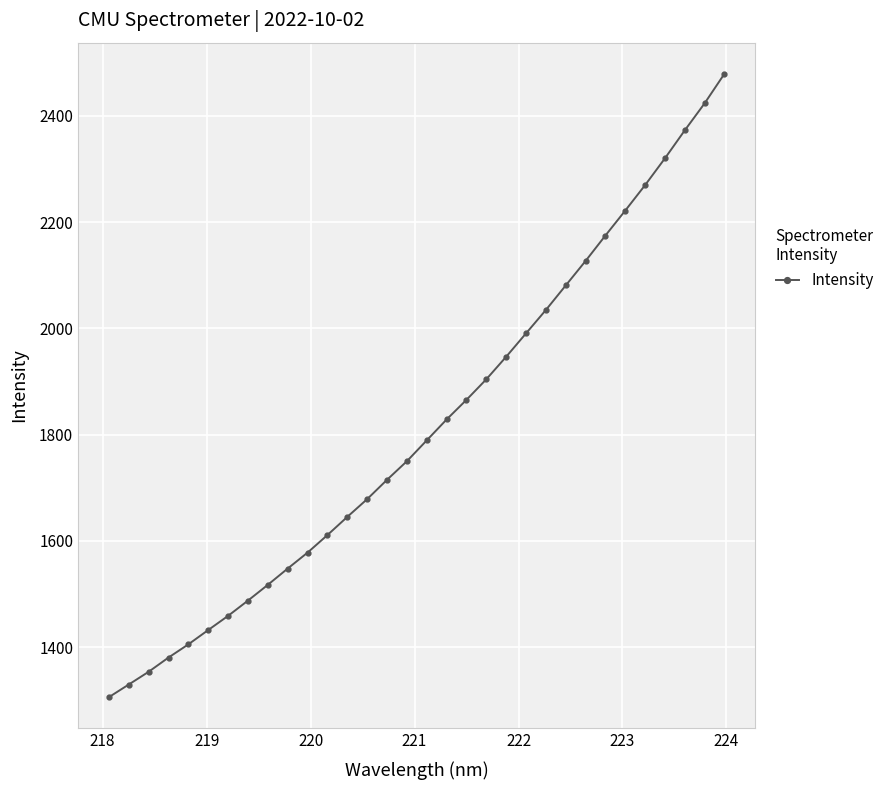

What is the smallest value displayed?

1305.8